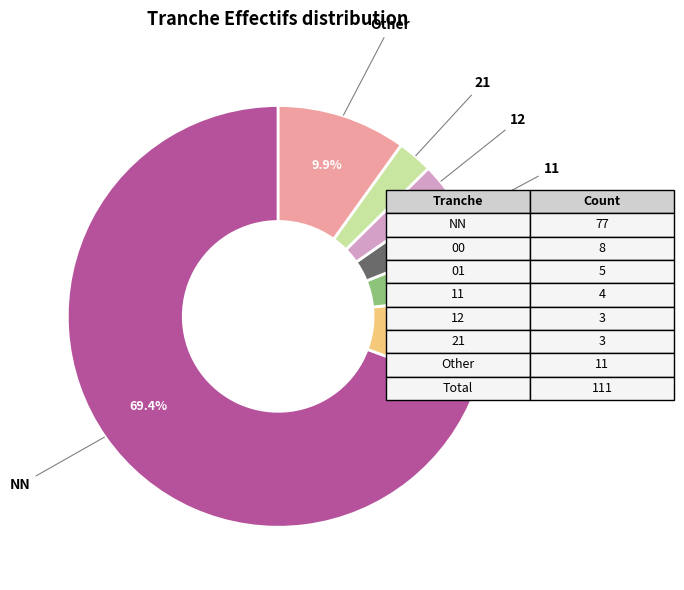

Does any single category account for the majority?

Yes